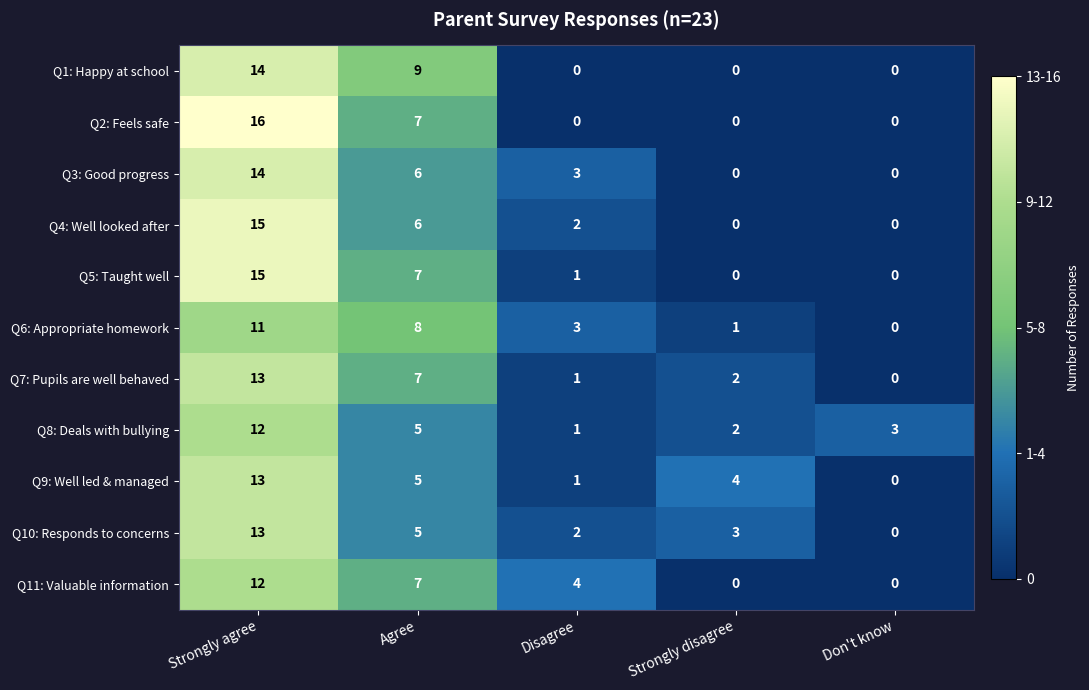

What is the spread (max minus min) of values at Agree?

4